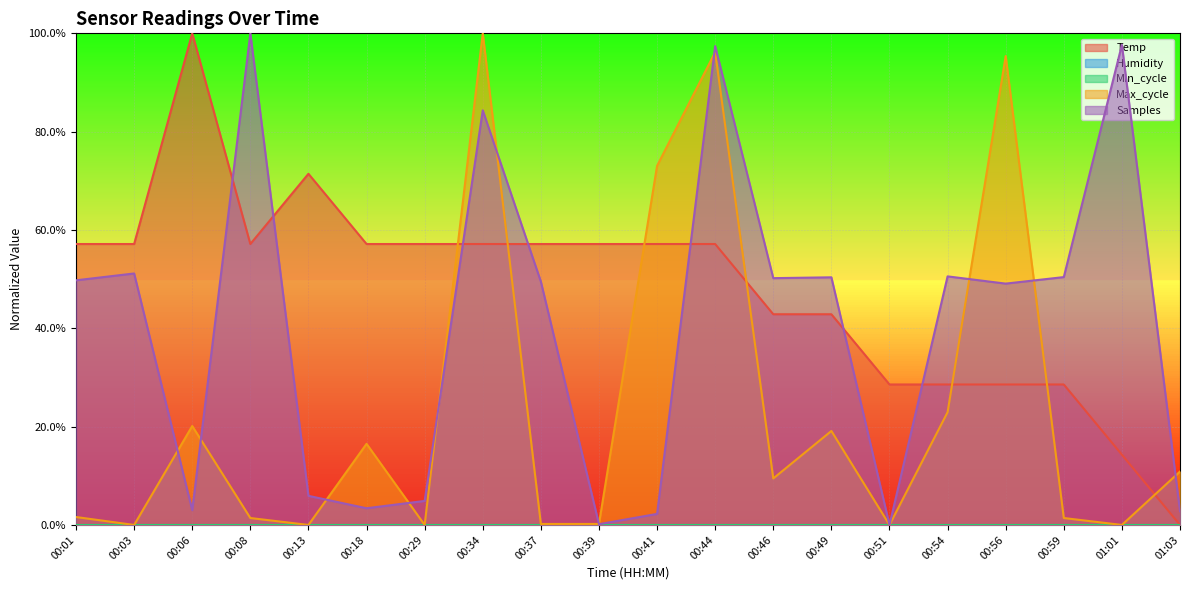

Is the value of Max_cycle at 00:06 greater than the value of Temp at 00:03?

No